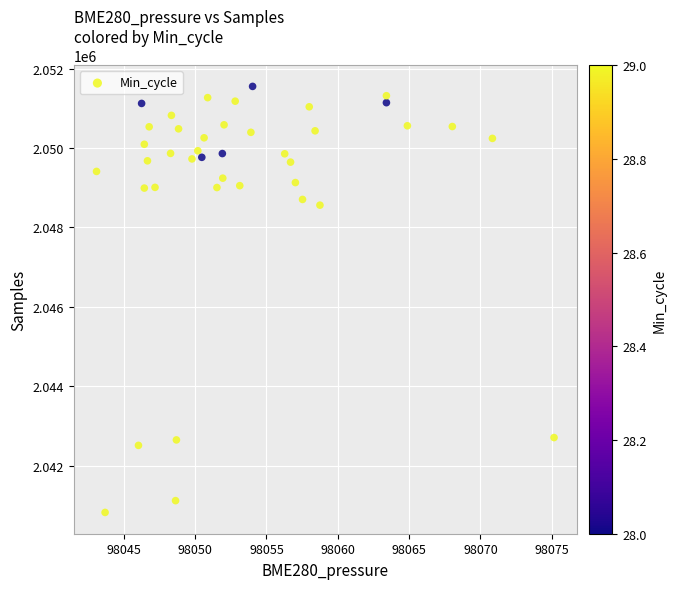

What Y value in the scatter plot is closest to 2046185?

2048560